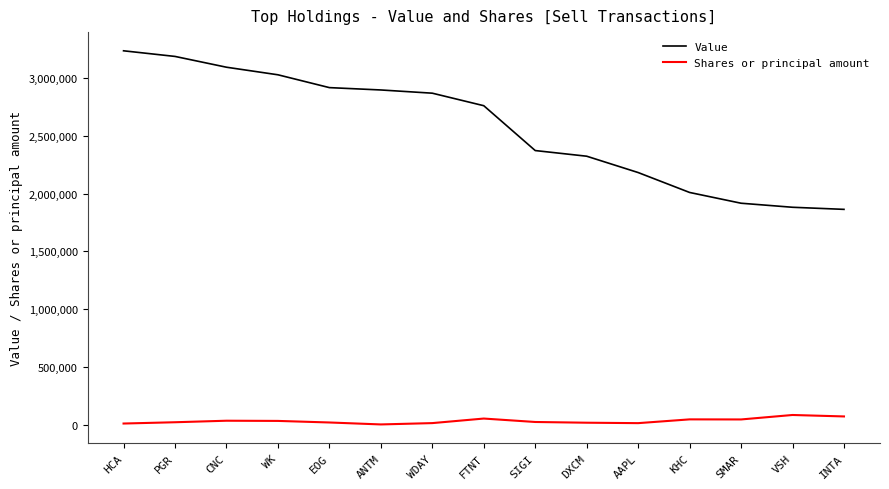

True or false: Shares or principal amount and Value cross at least once.

False